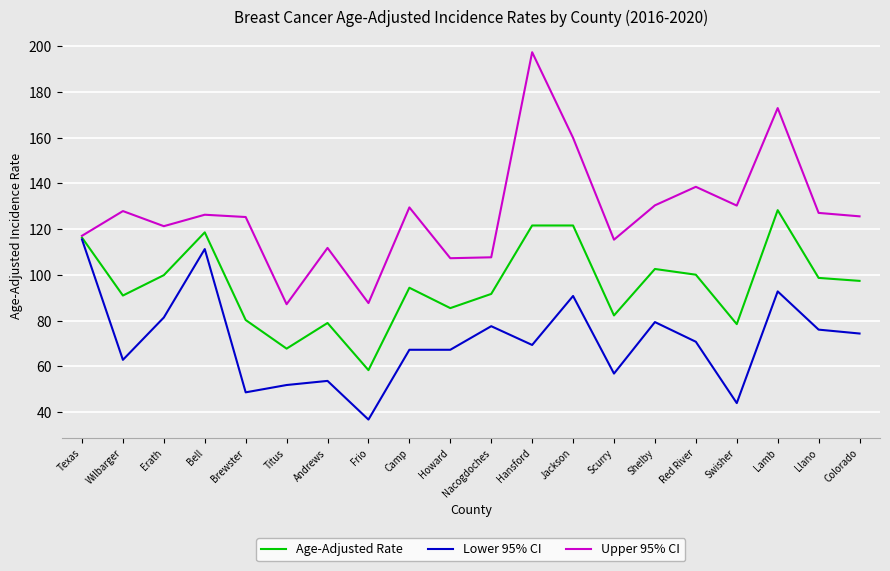

What is the difference between the maximum and second lowest values in the Age-Adjusted Rate series?

60.5